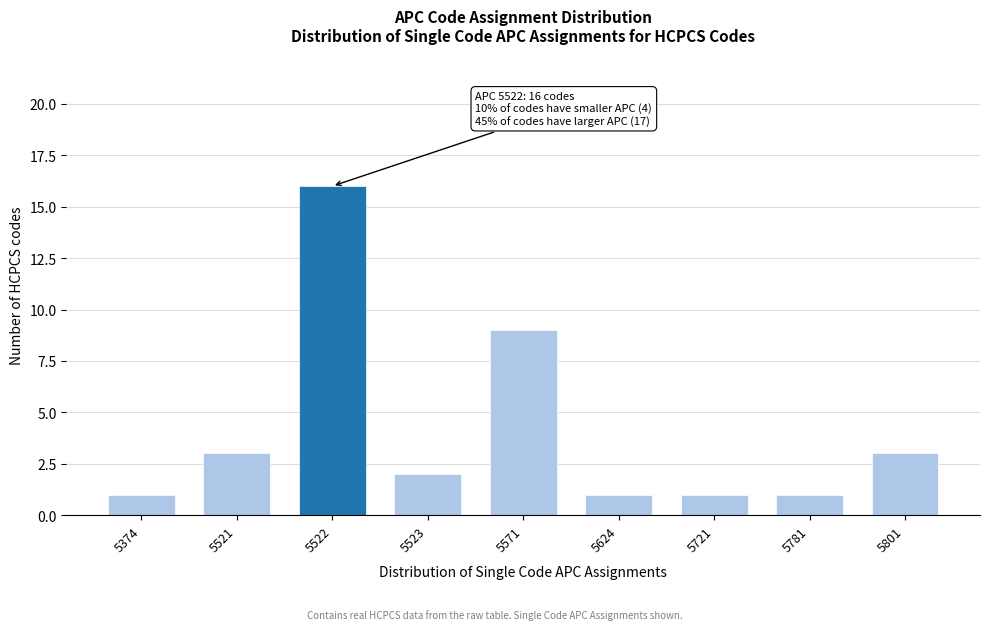

Reading left to right, transcribe all the data shown in this chart.

1	3	16	2	9	1	1	1	3